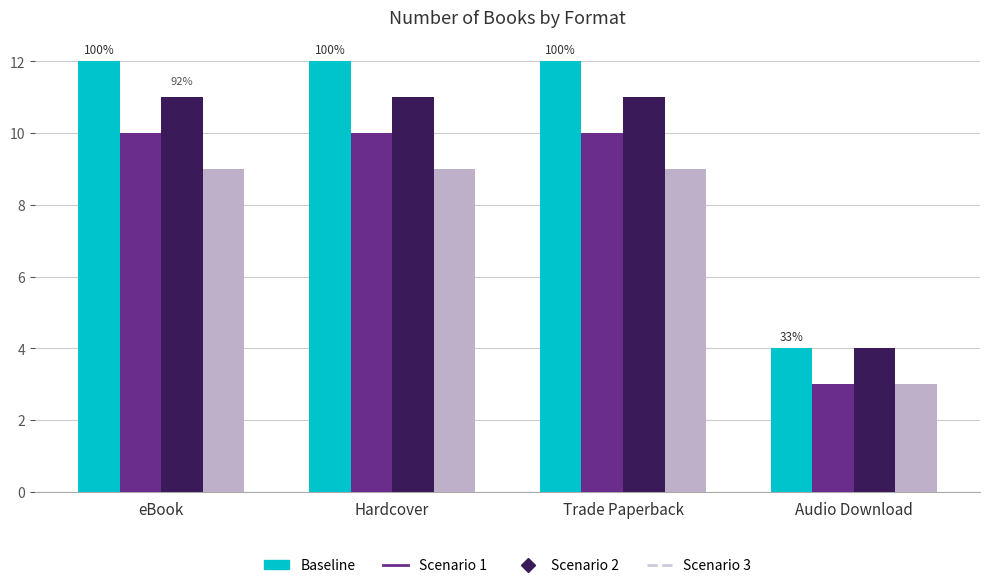

At which label is Scenario 1 closest to 6?

Audio Download